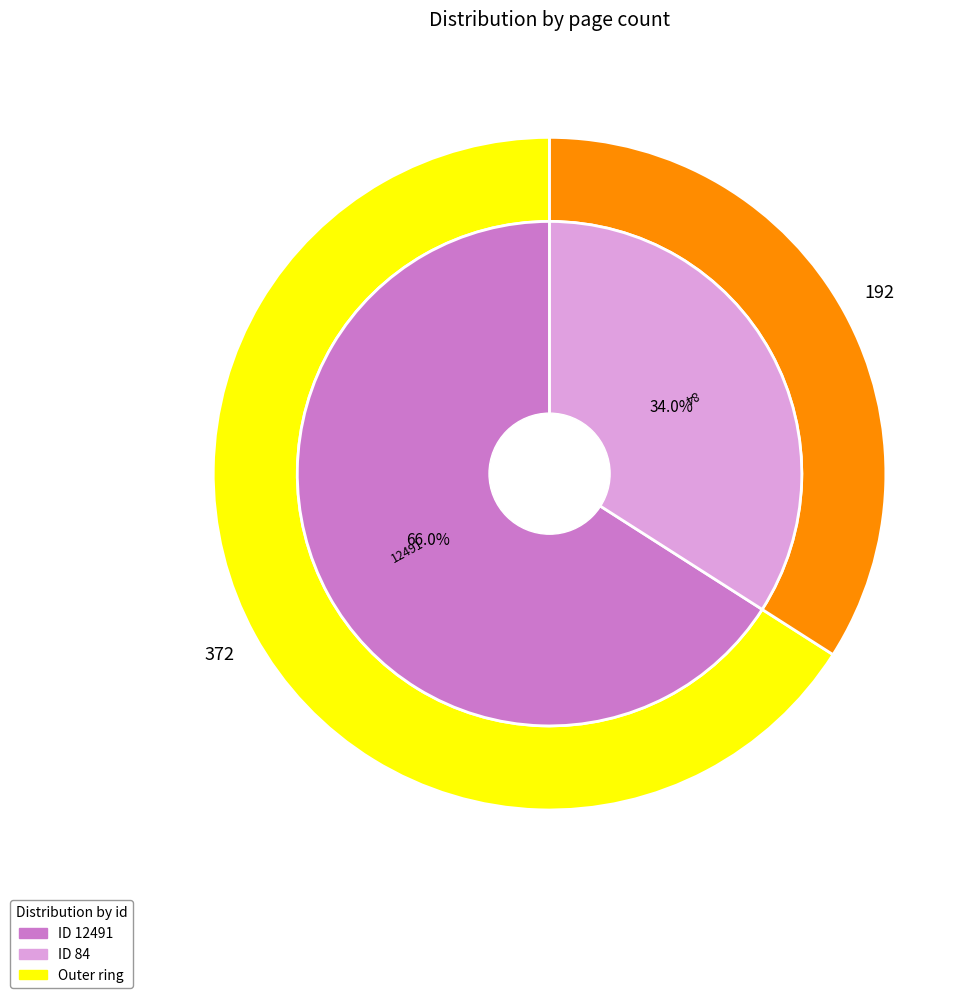

How many slices are in this pie chart?

2